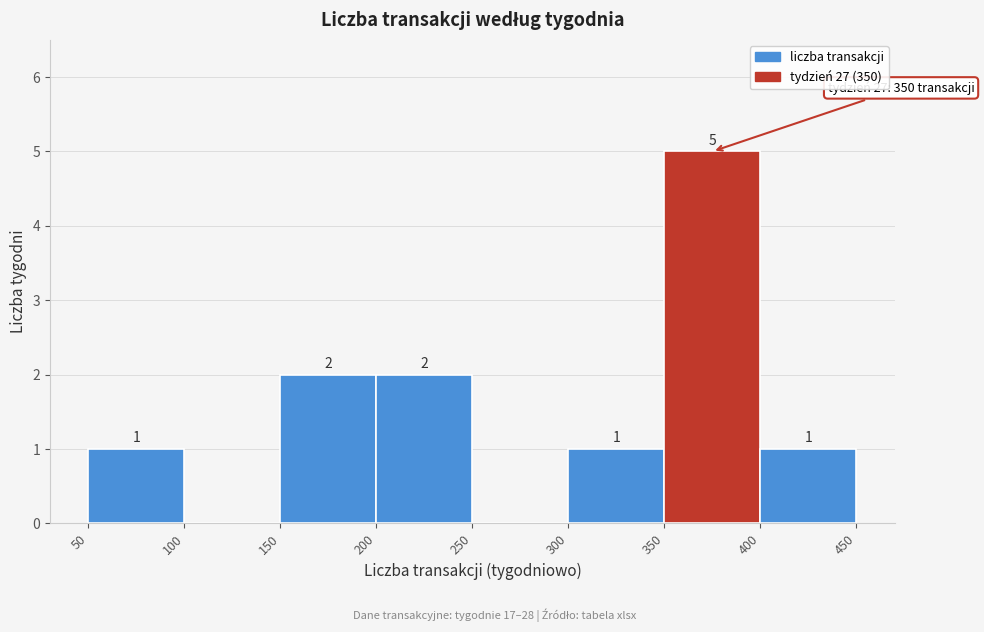

Which range on the x-axis has the tallest bar?

350 to 400